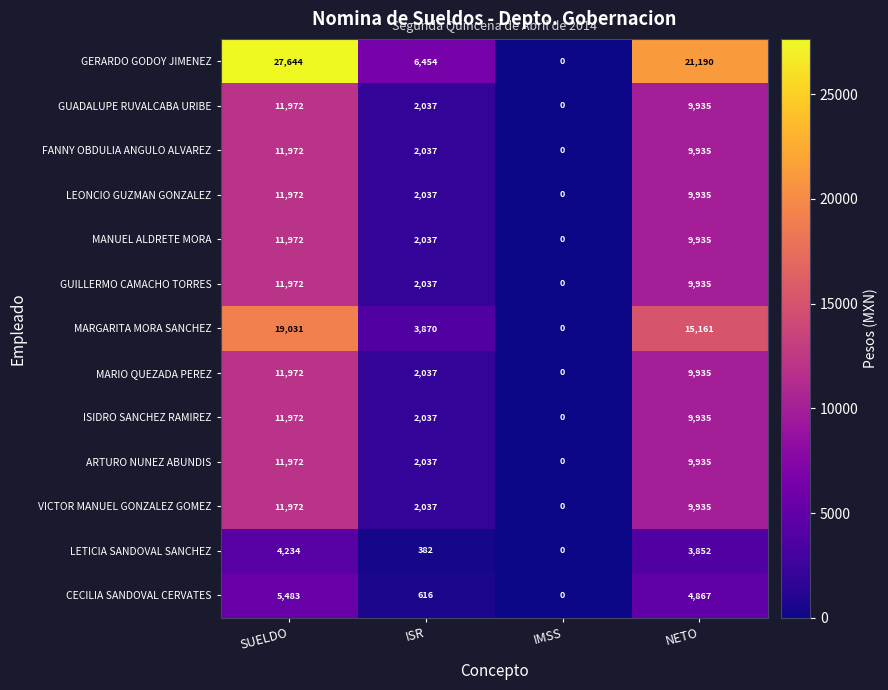

Which series has the largest total across all categories?

GERARDO GODOY JIMENEZ